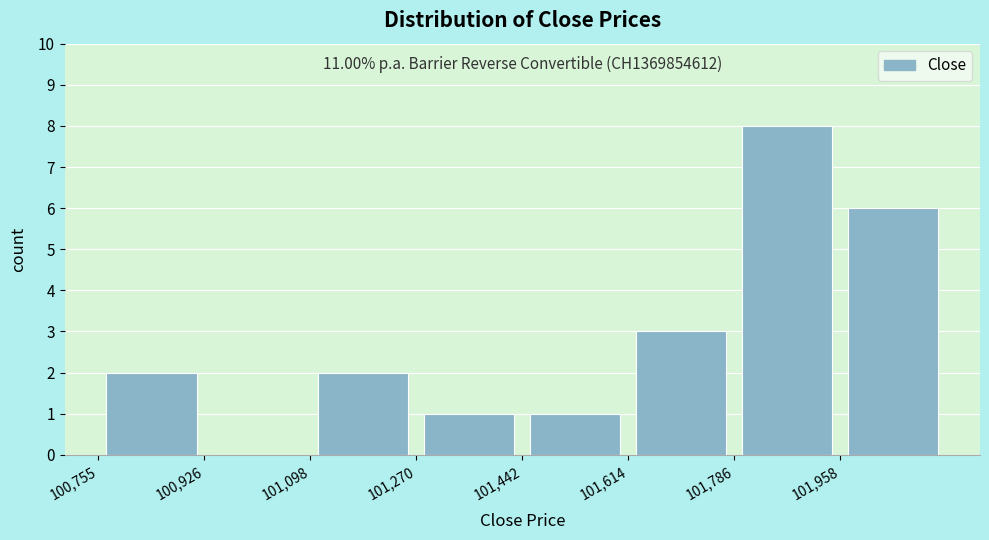

Over which range of the x-axis is the bar tallest?

101780 to 101960